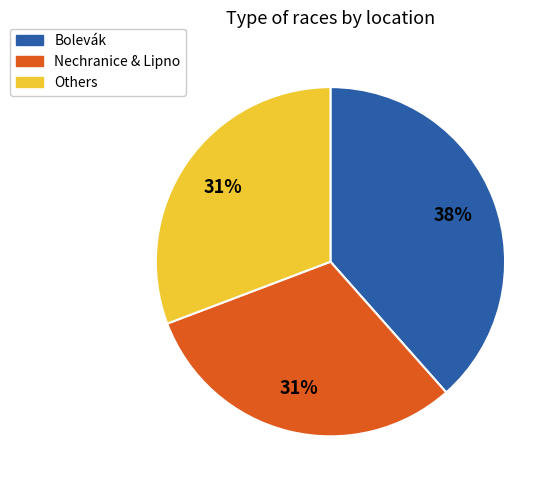

Count the number of slices in the pie.

3